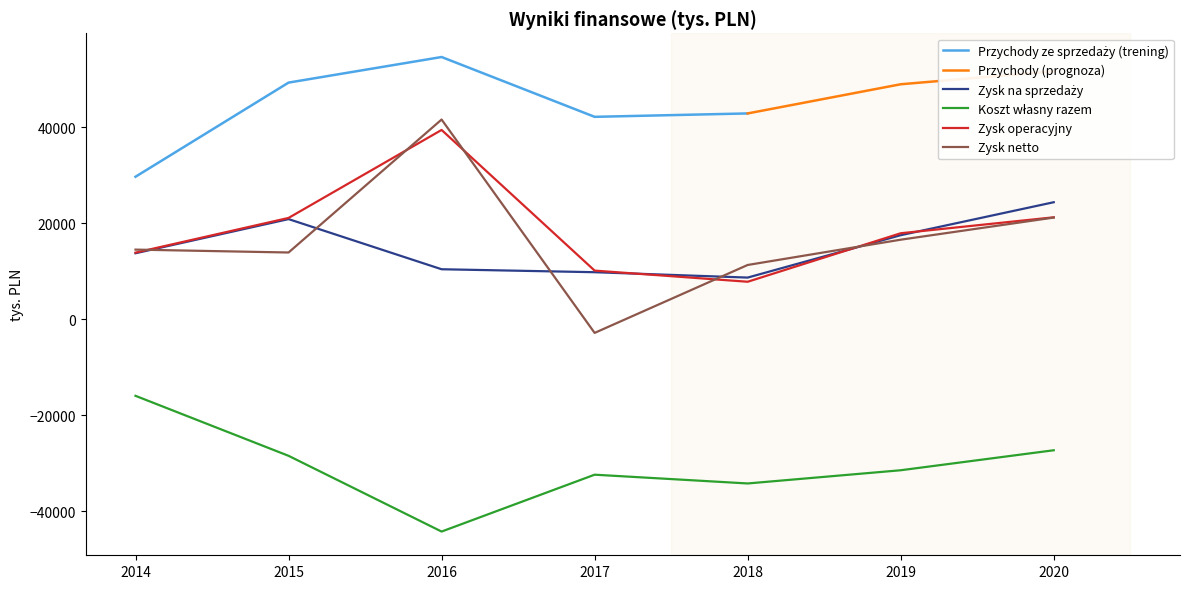

Is it true that Koszt własny razem equals -15327.3 at 2020?

False